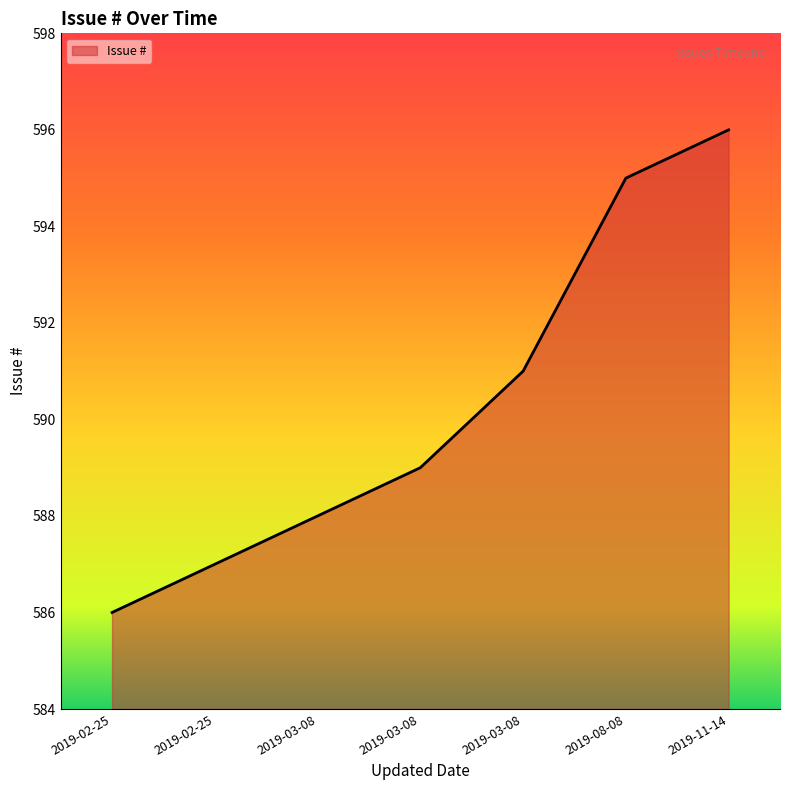

What is the label of the 6th point from the right?

2019-02-25